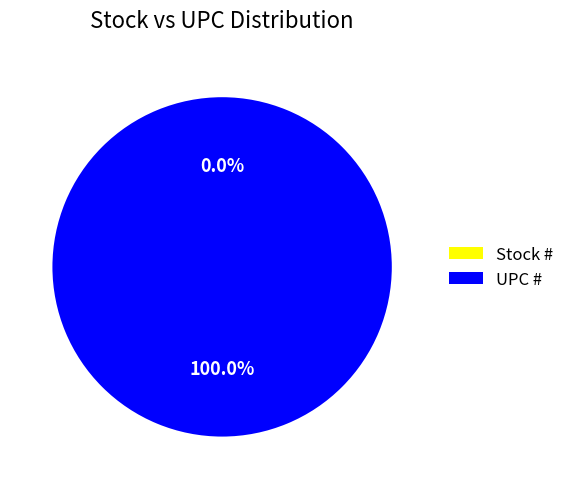

How many segments does this pie chart have?

2